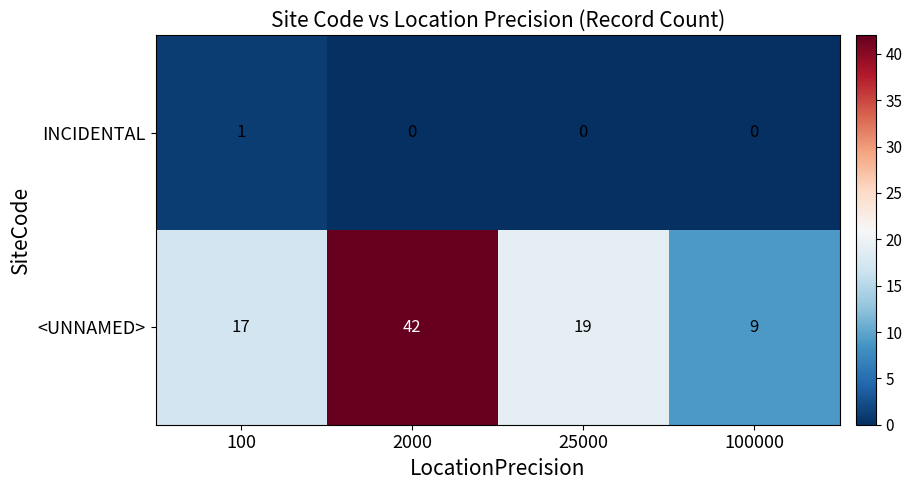

The <UNNAMED> series shows 9 at 100000. True or false?

True